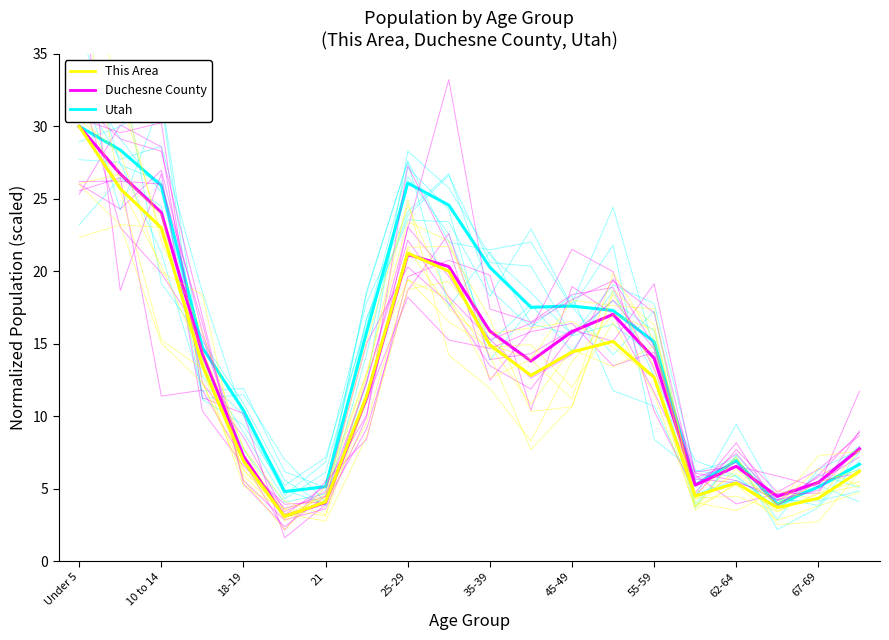

List the series in order of their peak value, lowest first.

Utah, Duchesne County, This Area